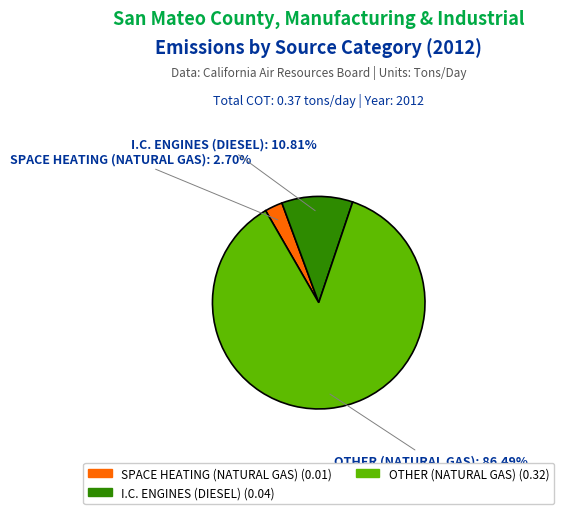

Does any single category account for the majority?

Yes